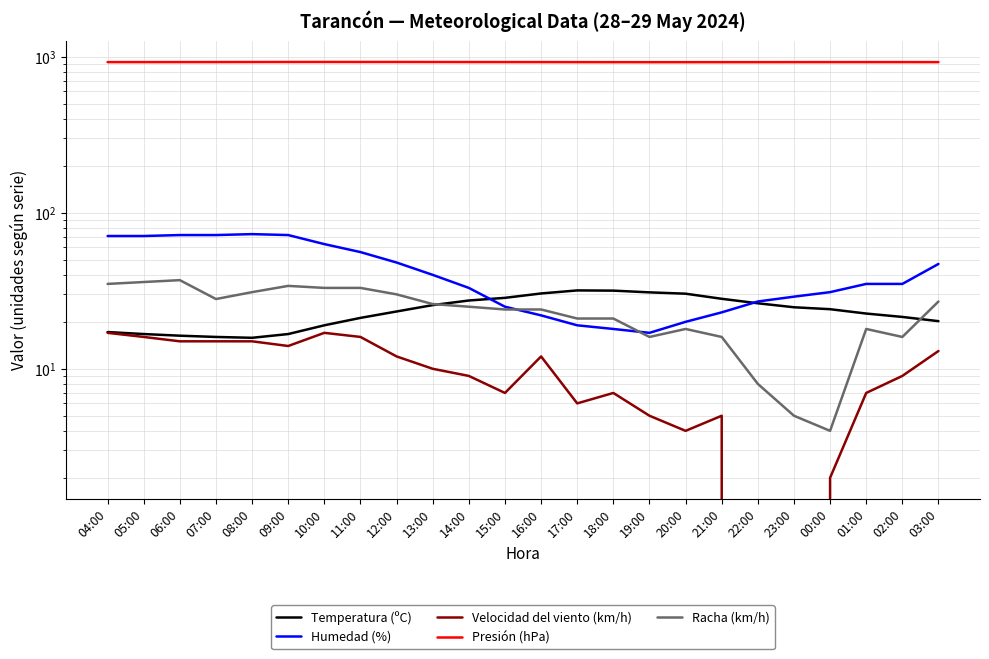

Which has a higher value, 08:00 or 06:00?

06:00